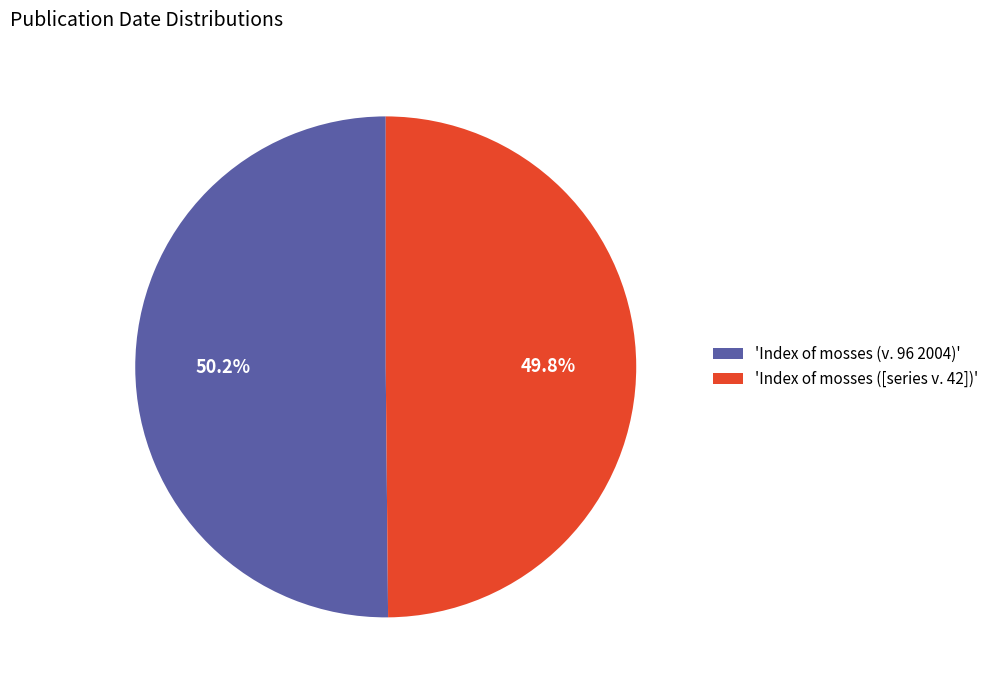

What portion of the pie excludes 'Index of mosses ([series v. 42])'?

50.2%